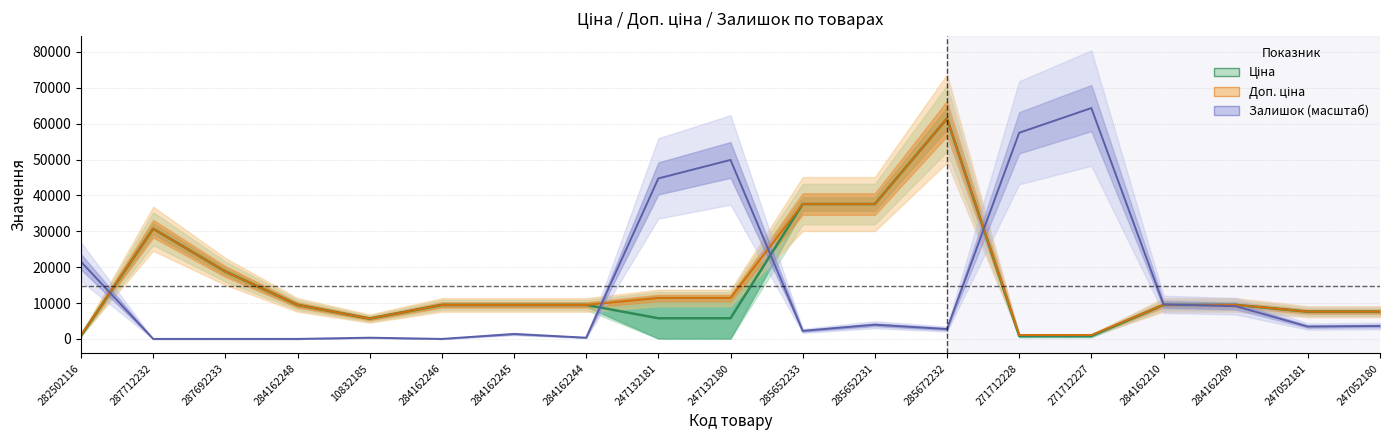

How many interior local peaks does the Доп. ціна series have?

2